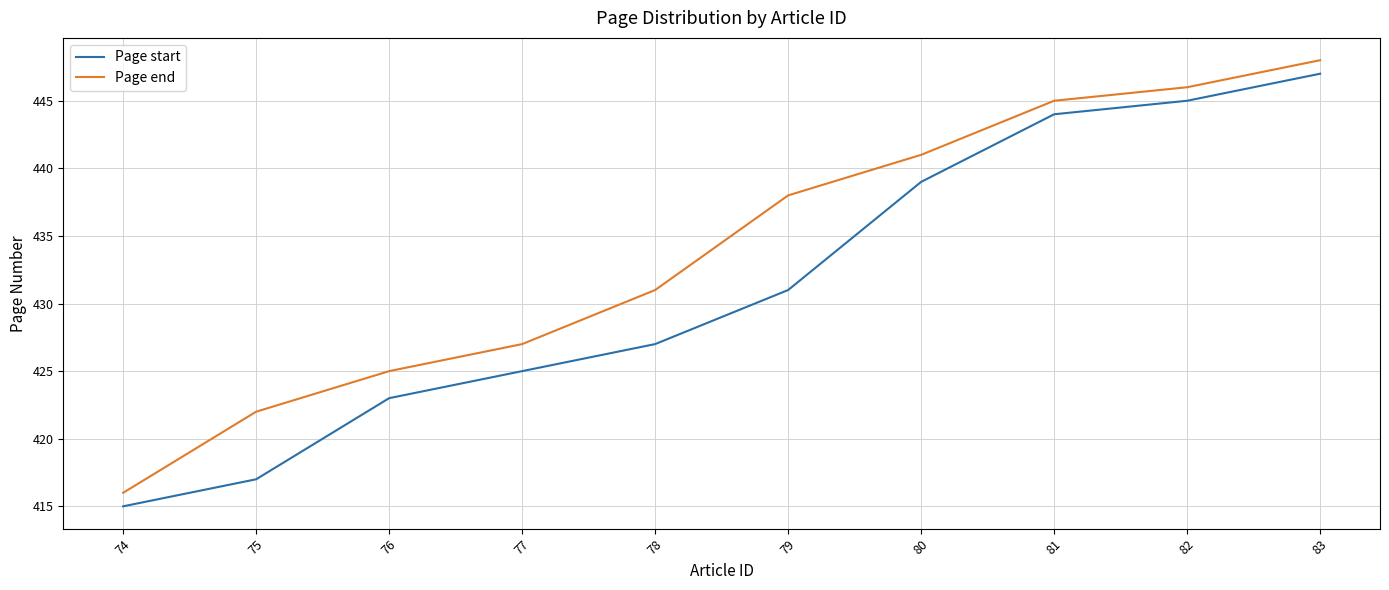

What is the difference between the maximum and minimum values in the Page end series?

32